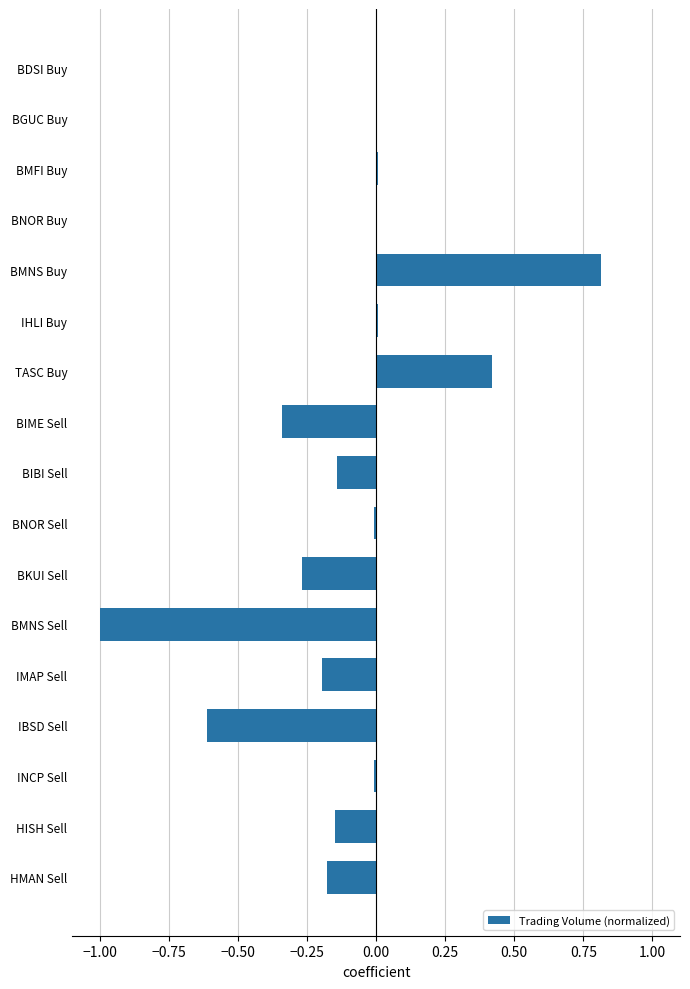

The value at BMNS Sell is -1.3. True or false?

False